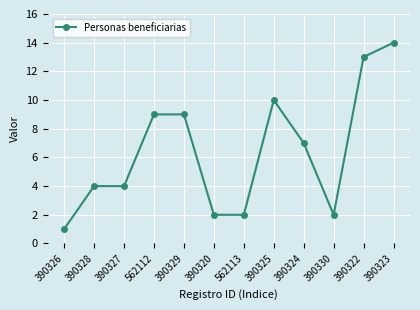

Between 562113 and 390327, which is larger?

390327